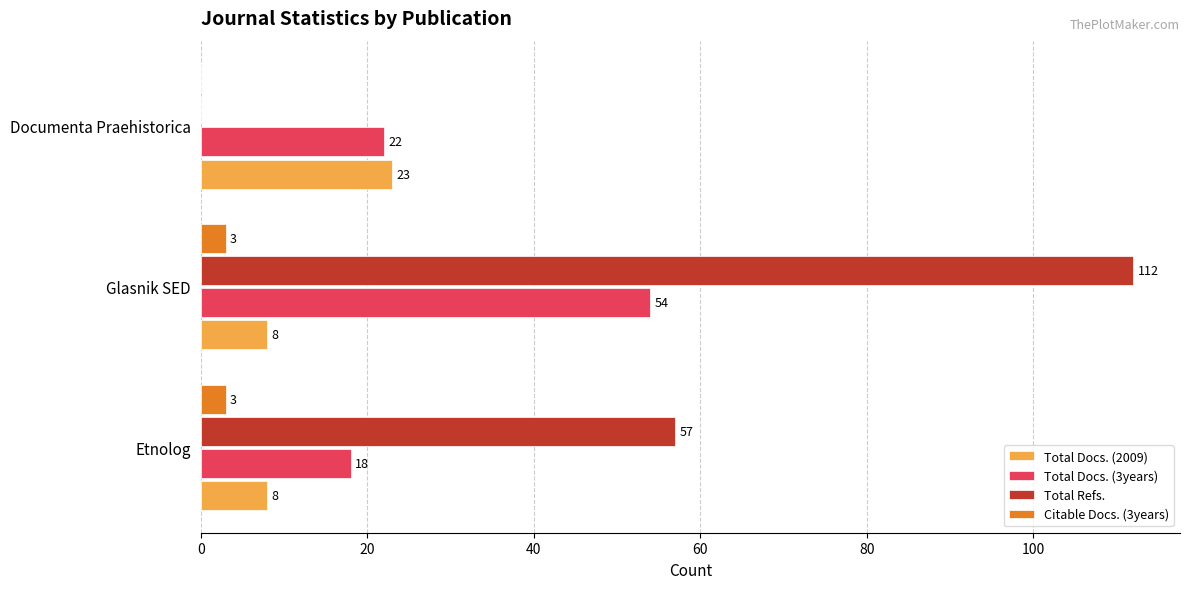

True or false: Total Refs. has a value of 57 at Etnolog.

True